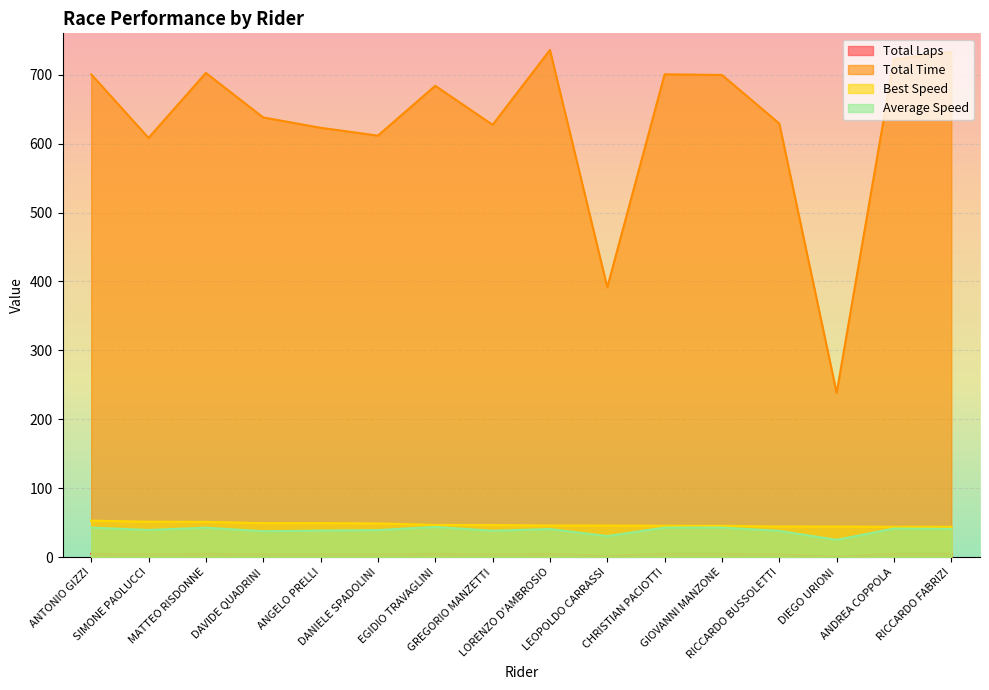

Reading left to right, list all the values displayed in this chart.

Total Laps: 5.0	4.0	5.0	4.0	4.0	4.0	5.0	4.0	5.0	2.0	5.0	5.0	4.0	1.0	5.0	5.0
Total Time: 700.5	608.3	702.5	638.0	623.0	611.6	683.9	627.3	735.8	391.6	700.6	699.6	629.1	238.4	722.5	732.8
Best Speed: 53.0	51.5	51.3	49.4	49.4	49.0	46.8	46.6	46.0	46.0	45.6	45.5	44.5	44.4	44.2	44.1
Average Speed: 42.9	39.5	42.8	37.7	38.6	39.3	44.0	38.3	40.9	30.7	42.9	43.0	38.2	25.2	41.6	41.0